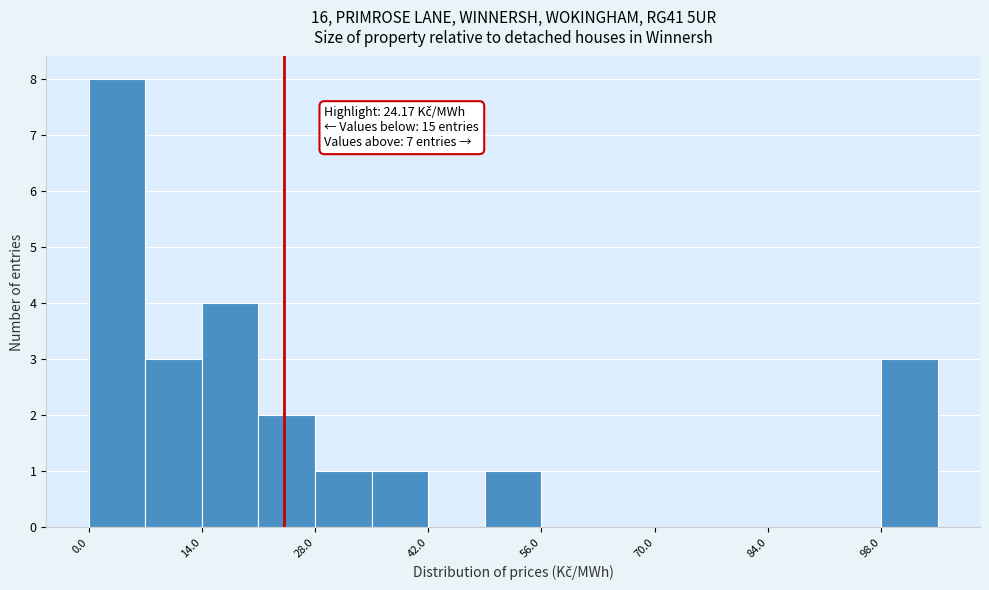

Around what value on the x-axis is the tallest bar? Give the approximate position of its centre, as read against the axis.

4